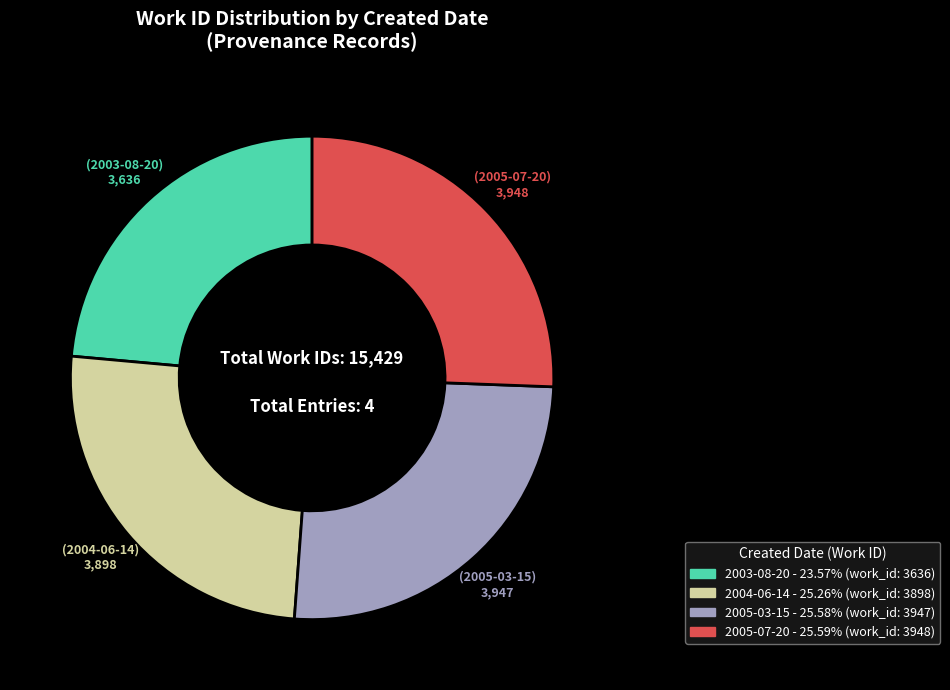

Does 2003-08-20 account for over 50% of the chart?

No